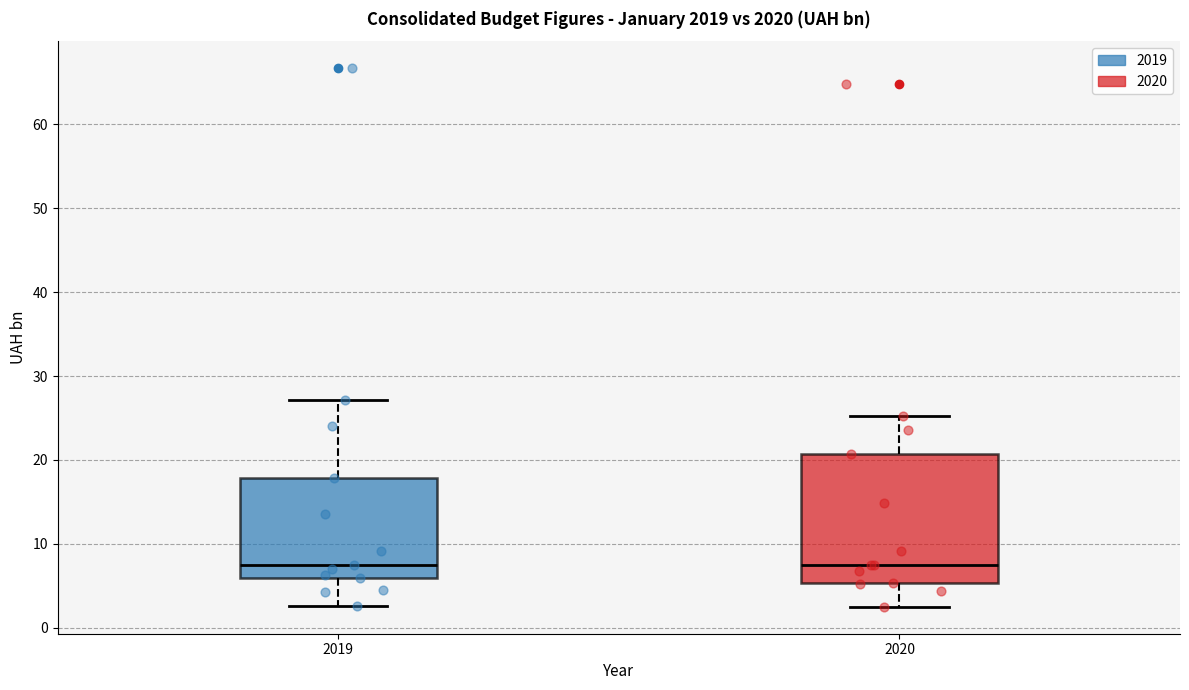

Where is the lower edge of the box at x = 2020 on the y-axis? The values are not printed on the chart, so give them approximately, as read against the axis.

5